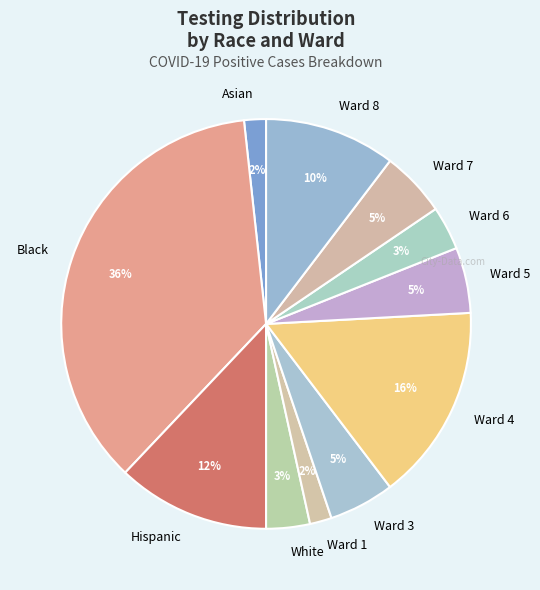

What is the largest slice in the pie chart?

Black